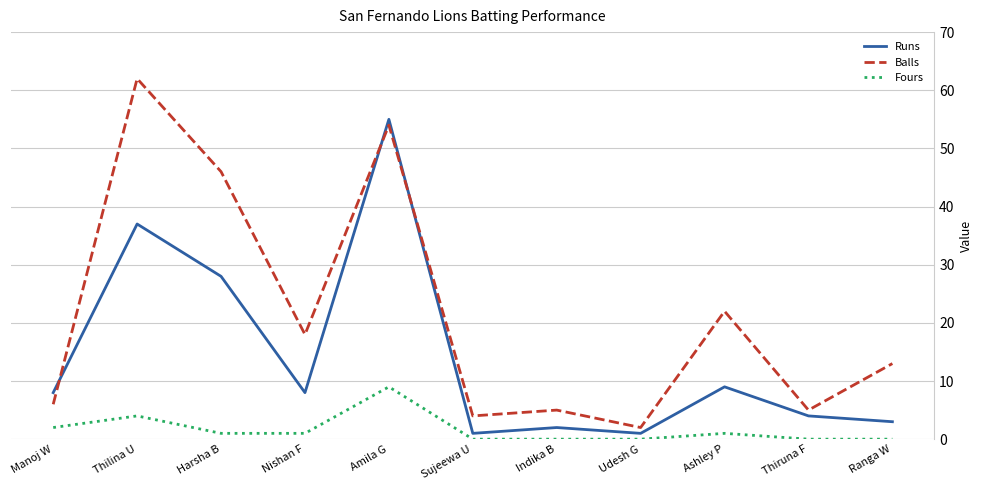

What position from the left is Ranga W?

11